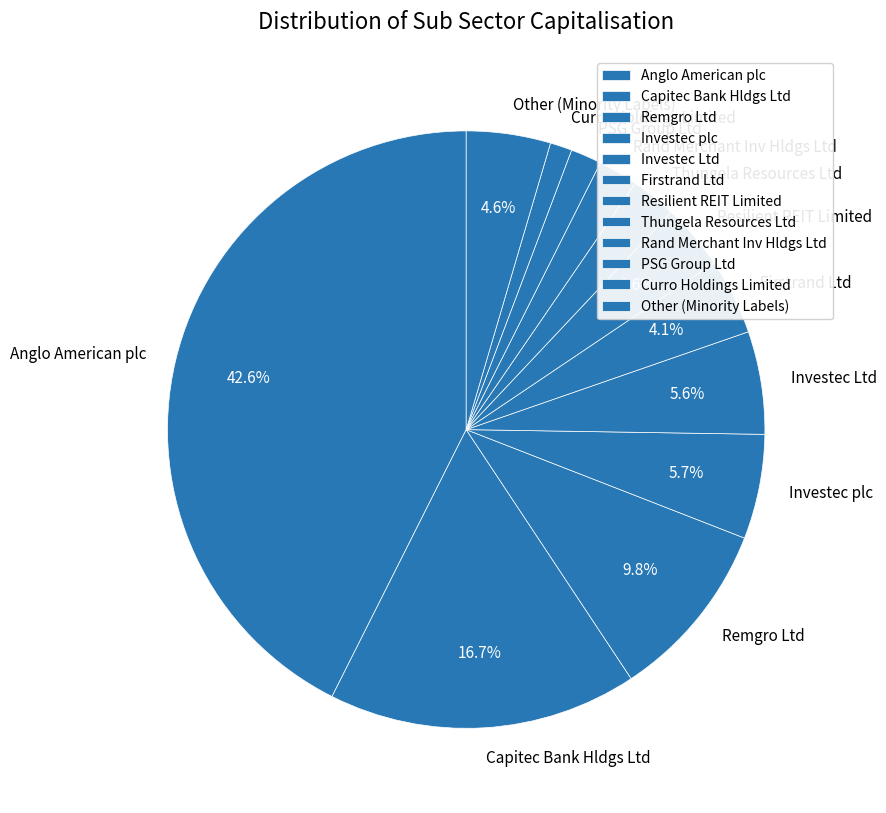

Approximately how many times larger is the value at Capitec Bank Hldgs Ltd compared to Remgro Ltd?

1.7